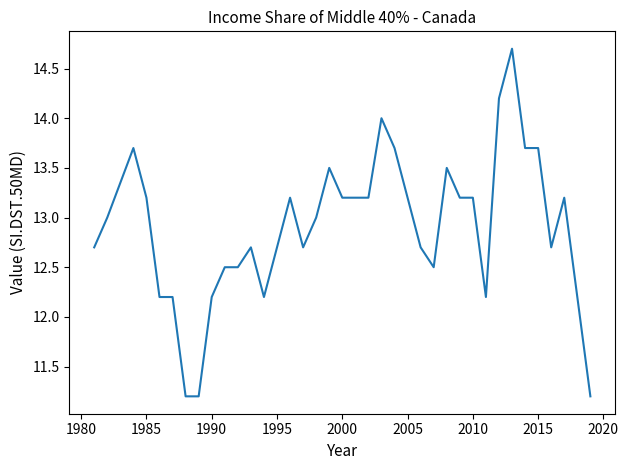

What is the difference between the maximum and minimum values?

3.5